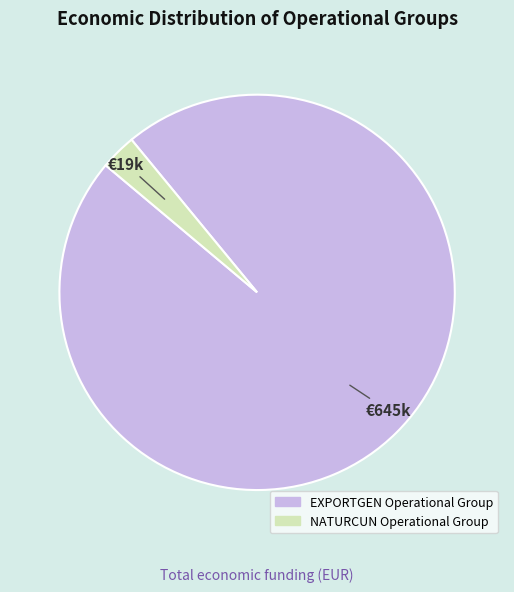

Which category has the biggest portion of the pie?

EXPORTGEN Operational Group